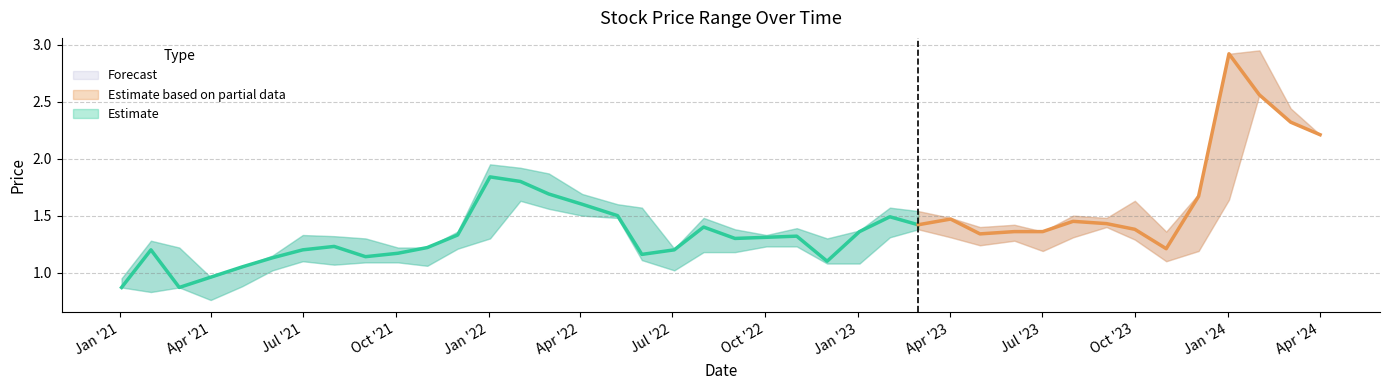

In High, how many points are higher than both neighbors (excluding endpoints)?

10